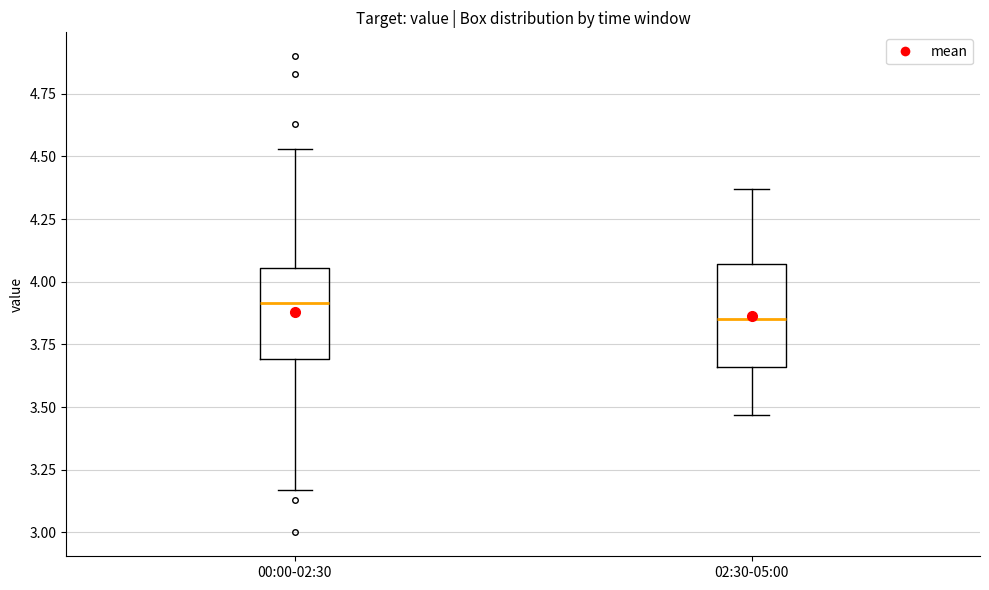

Reading left to right, read every box against the y-axis: the position of its median line, the range the box covers, and the ends of its whiskers. The values are not printed on the chart, so give them approximately, as read against the axis.

00:00-02:30: median 3.90, box 3.70 to 4.05, whiskers 3.15 to 4.55
02:30-05:00: median 3.85, box 3.65 to 4.05, whiskers 3.45 to 4.35